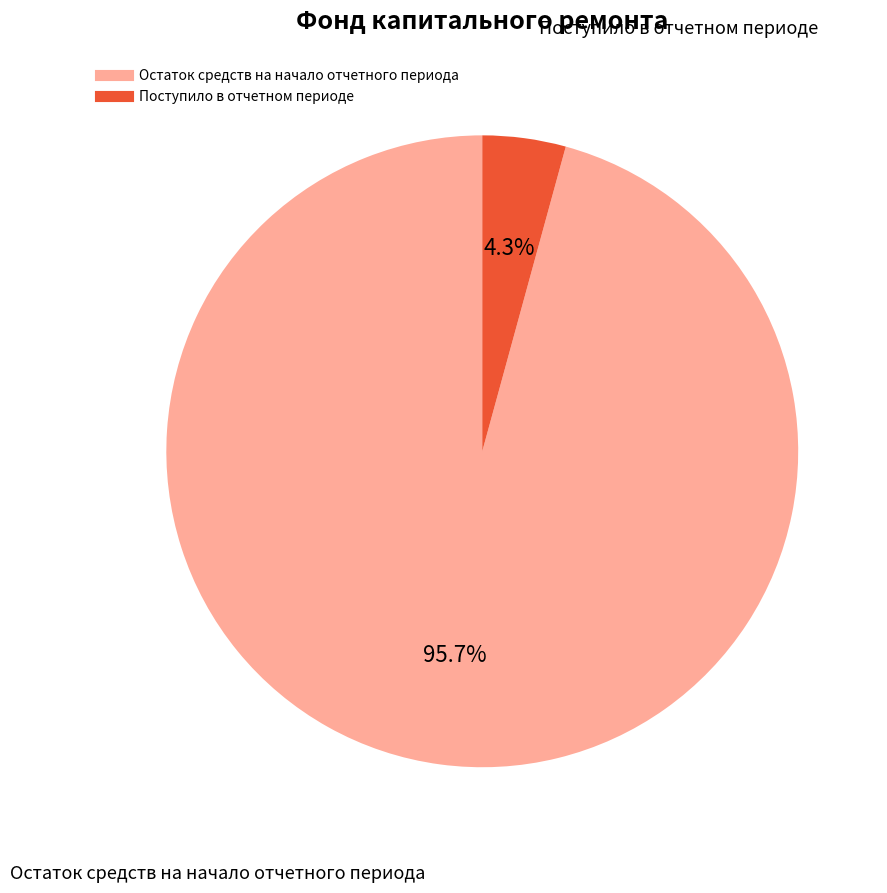

Which category has the biggest portion of the pie?

Остаток средств на начало отчетного периода